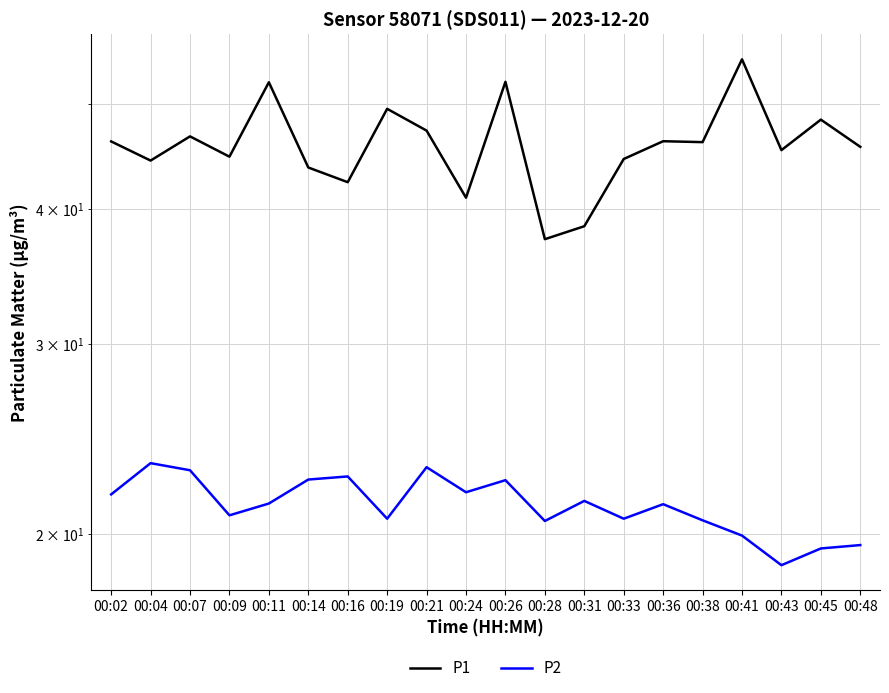

The P2 series shows 32.5 at 00:36. True or false?

False